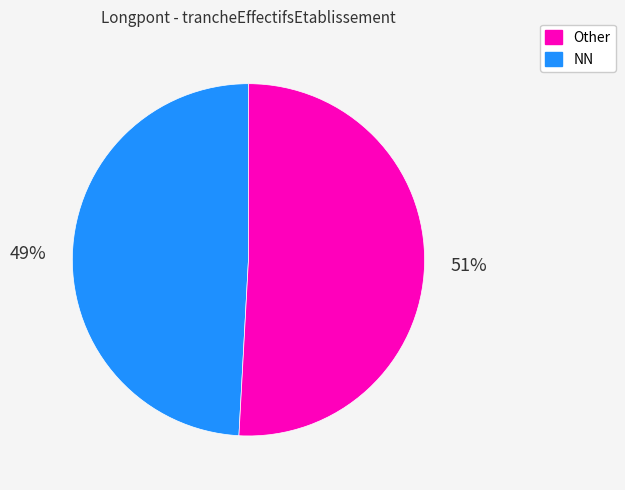

Is there any slice that represents more than half of the pie?

Yes